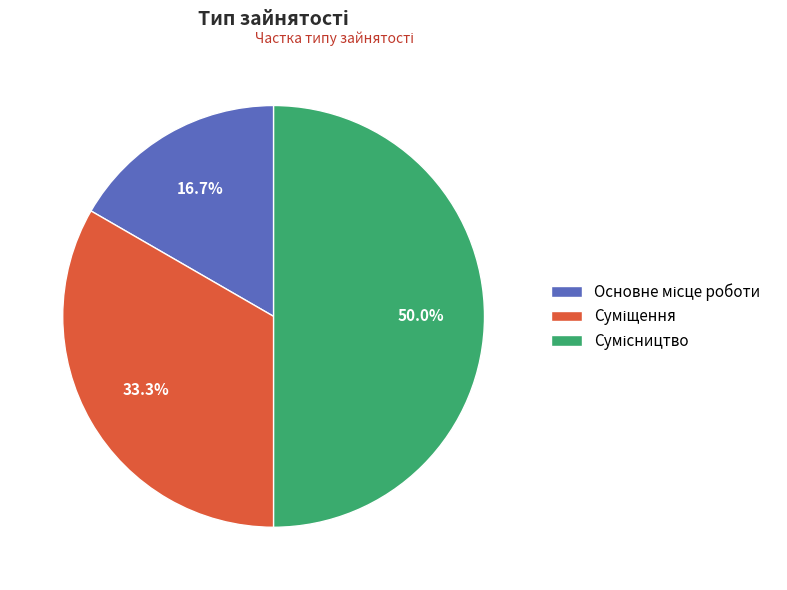

Count the number of slices in the pie.

3